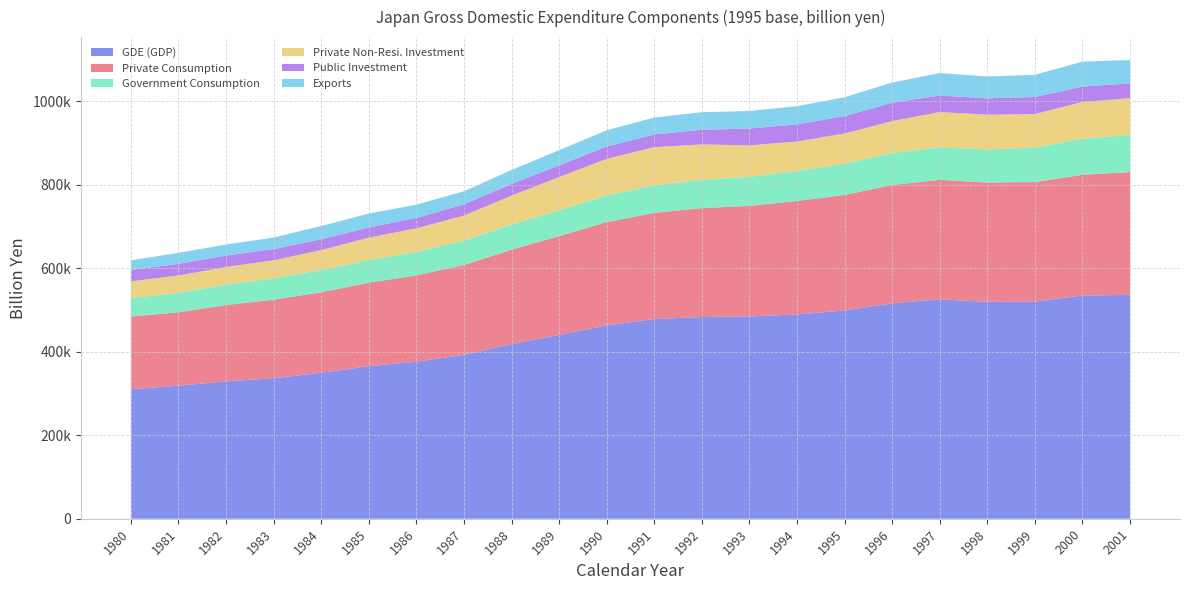

Reading right to left, extract all data points from this chart.

GDE (GDP): 2001=536015.6	2000=534410.5	1999=519834.7	1998=519323.1	1997=525243.1	1996=515785.6	1995=498696.7	1994=489277.2	1993=484363.9	1992=482920.7	1991=478151.7	1990=463058.7	1989=440200.9	1988=418254.7	1987=392545.4	1986=376060.1	1985=365381.1	1984=349431.5	1983=336489.8	1982=328792.7	1981=318662.0	1980=310075.3
Private Consumption: 2001=294116.9	2000=289217.9	1999=286373.4	1998=285817.8	1997=286128.8	1996=283440.8	1995=276693.4	1994=271709.4	1993=264608.6	1992=261016.2	1991=254380.1	1990=247285.2	1989=236540.1	1988=225946.5	1987=215088.3	1986=206518.4	1985=200049.1	1984=192824.7	1983=188183.5	1982=182918.6	1981=175542.1	1980=174118.5
Government Consumption: 2001=88814.9	2000=86615.0	1999=82699.3	1998=79250.6	1997=77609.5	1996=76870.0	1995=74684.0	1994=71675.4	1993=69792.4	1992=67604.3	1991=65861.2	1990=63694.4	1989=62073.1	1988=60468.3	1987=58338.4	1986=56387.1	1985=53901.2	1984=53246.9	1983=51461.0	1982=49146.3	1981=46885.1	1980=44527.5
Private Non-Resi. Investment: 2001=88156.8	2000=87736.4	1999=80011.6	1998=83199.9	1997=84926.3	1996=75997.7	1995=72568.0	1994=70666.4	1993=75403.0	1992=84903.6	1991=91397.3	1990=87775.8	1989=79506.1	1988=69176.9	1987=60016.2	1986=56527.7	1985=53768.6	1984=47861.3	1983=42780.5	1982=42029.9	1981=41361.4	1980=39731.2
Public Investment: 2001=35463.6	2000=36896.1	1999=40968.0	1998=39051.7	1997=39722.6	1996=44069.8	1995=41462.0	1994=41147.9	1993=40239.4	1992=34987.7	1991=30517.9	1990=29448.4	1989=27899.5	1988=27928.7	1987=26699.3	1986=24973.7	1985=24202.8	1984=25869.9	1983=26799.6	1982=27443.2	1981=28017.9	1980=27148.8
Exports: 2001=55813.9	2000=59715.6	1999=53150.7	1998=52372.0	1997=53612.3	1996=48188.2	1995=45256.1	1994=43454.5	1993=41994.5	1992=42028.1	1991=40442.9	1990=38840.4	1989=36313.2	1988=33285.3	1987=31442.9	1986=31615.1	1985=33456.3	1984=31698.2	1983=27606.9	1982=26326.4	1981=26122.0	1980=23241.2